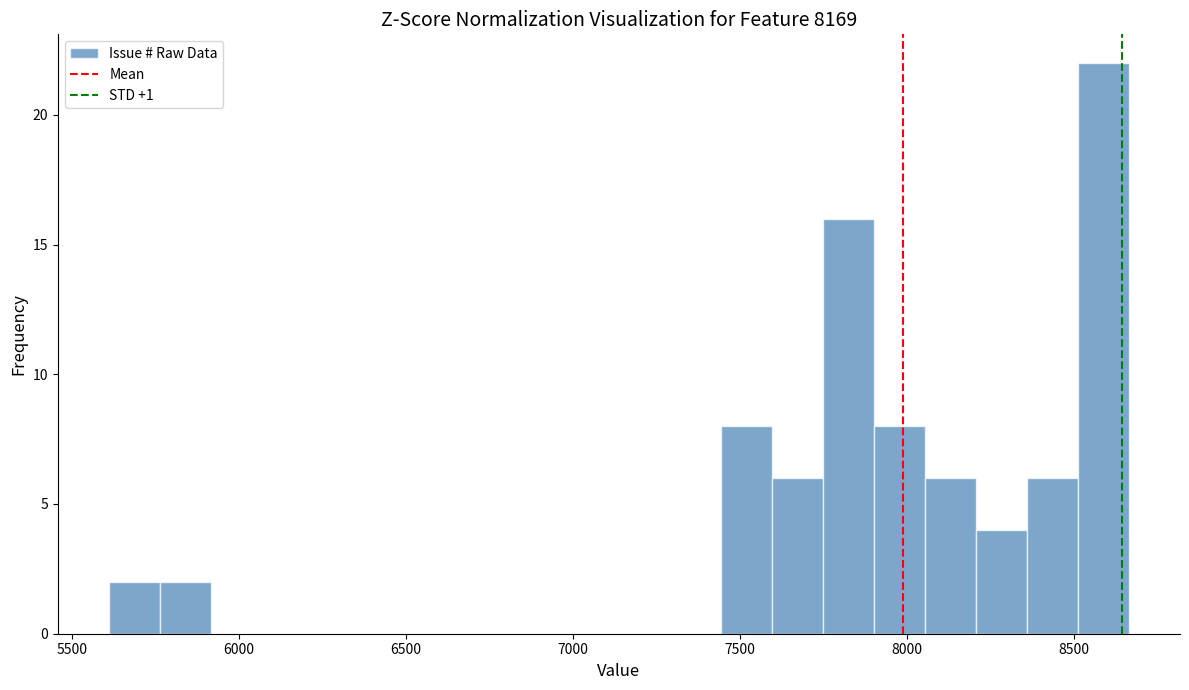

Read against the x-axis, roughly where is the centre of the tallest bar?

8600